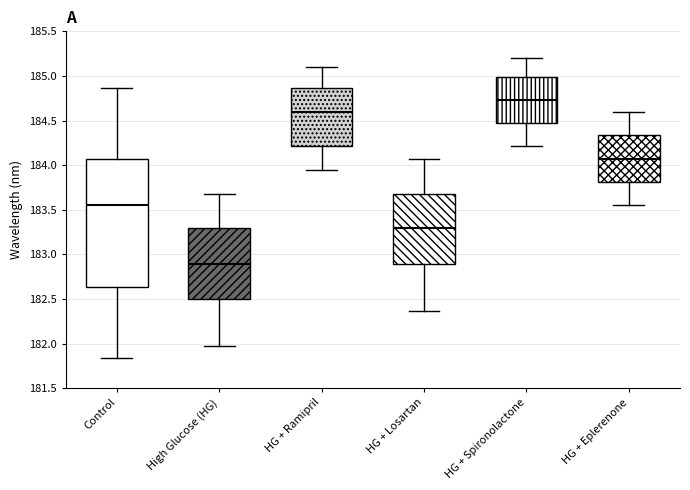

Which box has the highest median line?

HG + Spironolactone